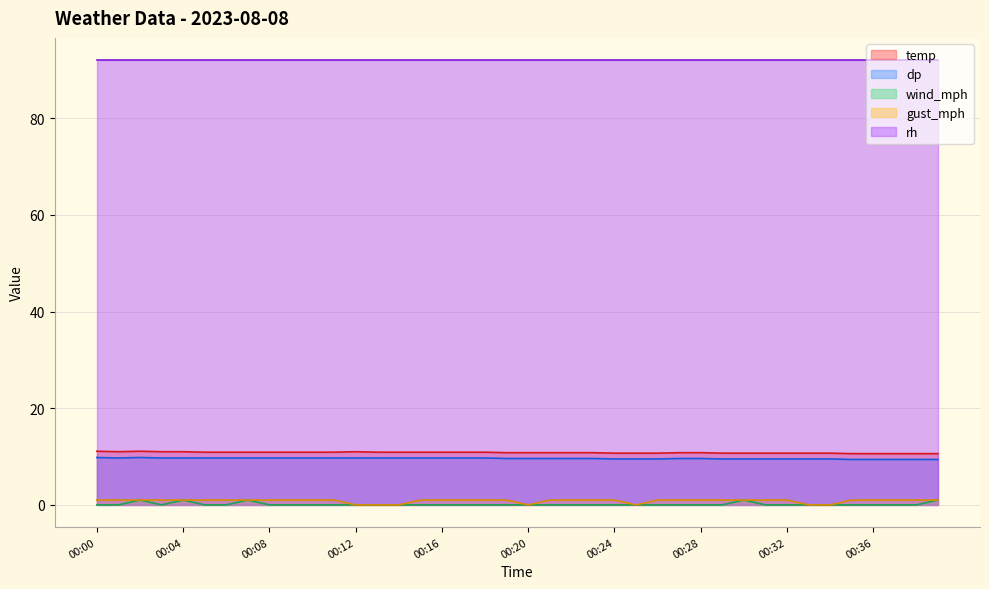

How many positive values does the gust_mph series have?

33